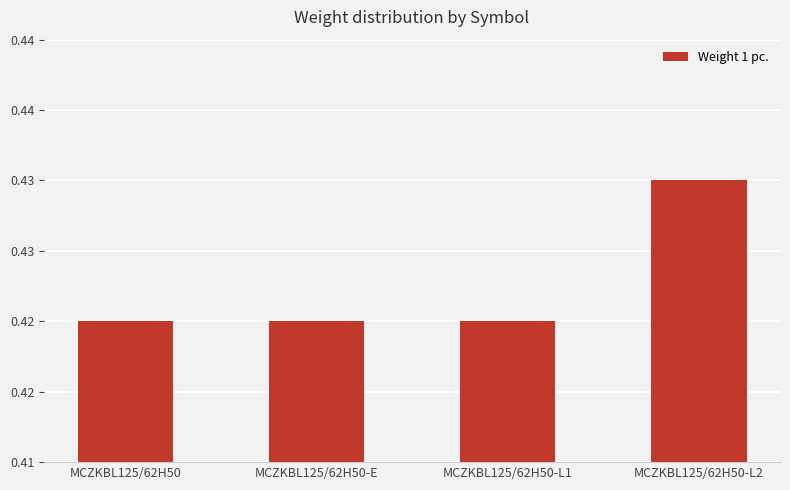

The value at MCZKBL125/62H50 is 0.4. True or false?

True